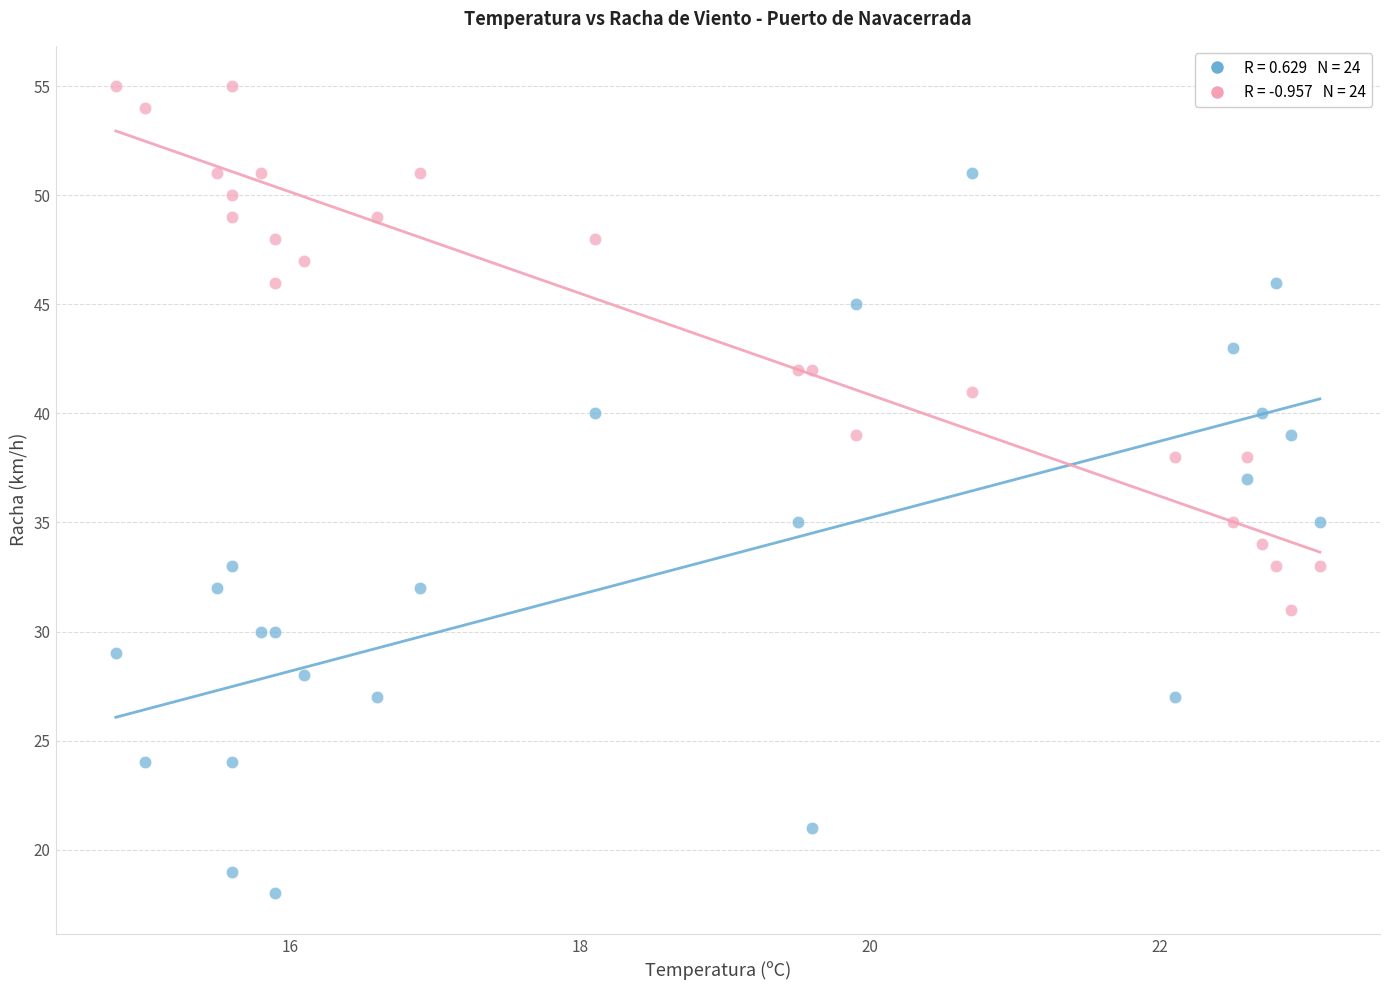

Across all data points, what is the range of Y values (max minus min)?

37